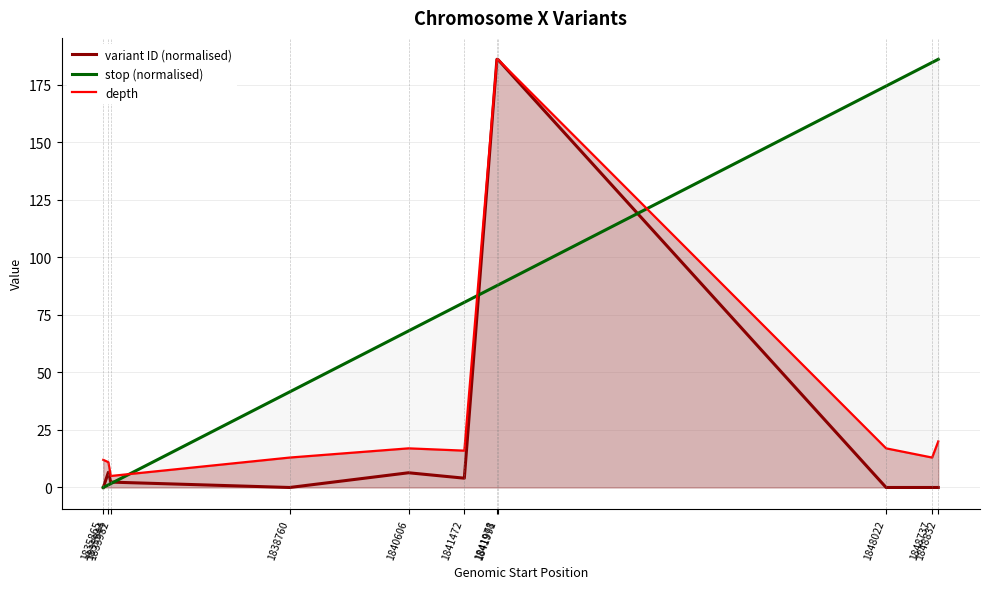

Is the value of depth at 1835865 greater than the value of stop (normalised) at 1838760?

No